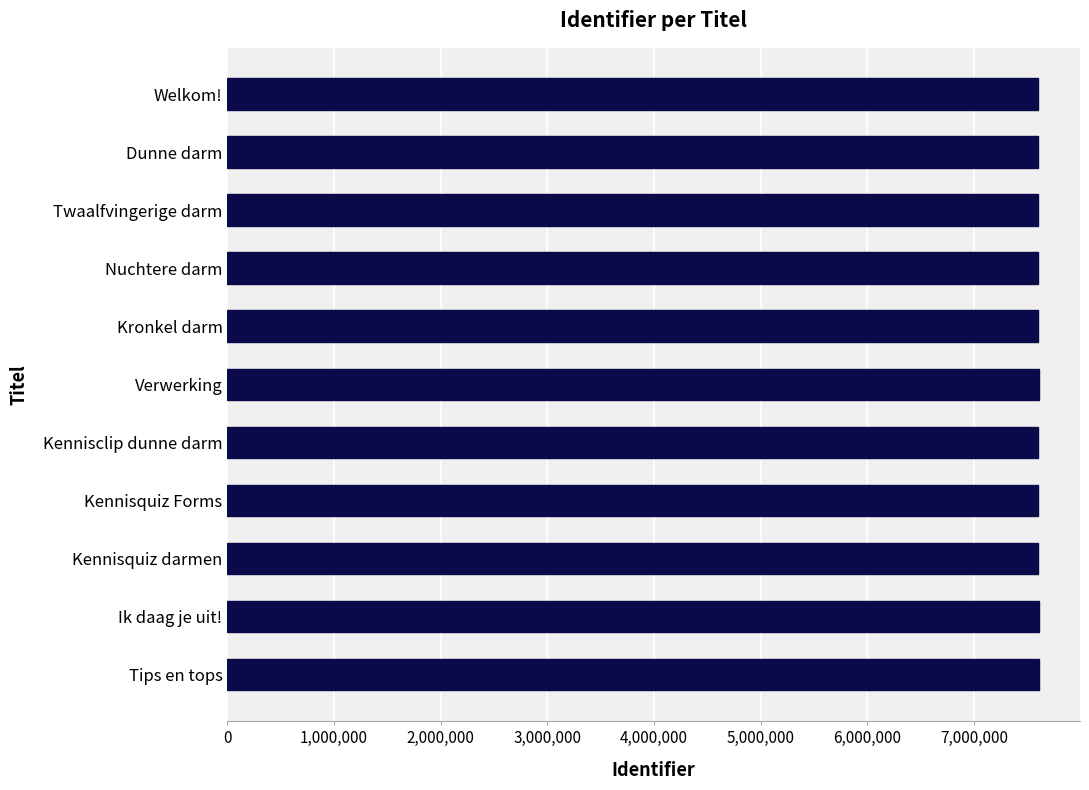

What is the label of the 7th bar from the top?

Kennisclip dunne darm